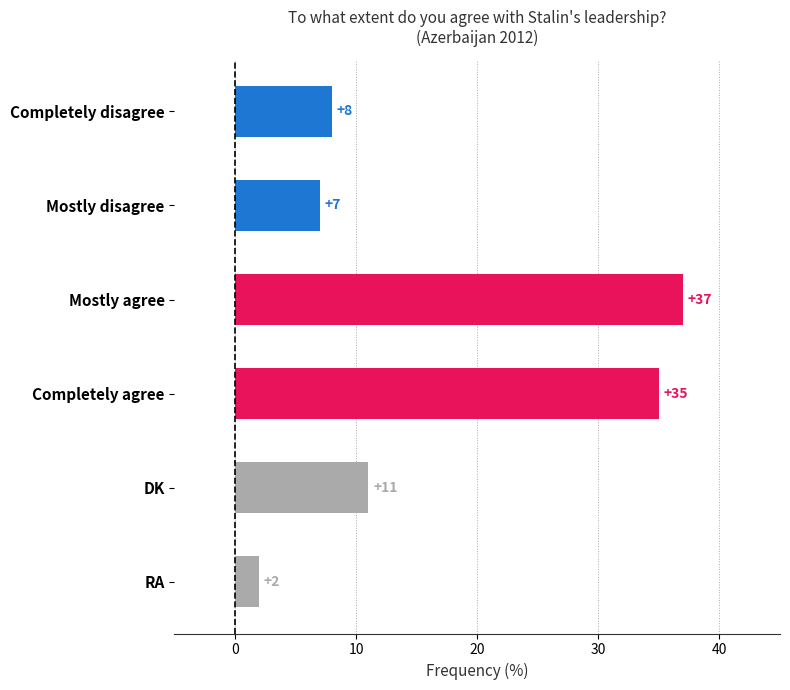

What is the difference between the maximum and minimum values?

35